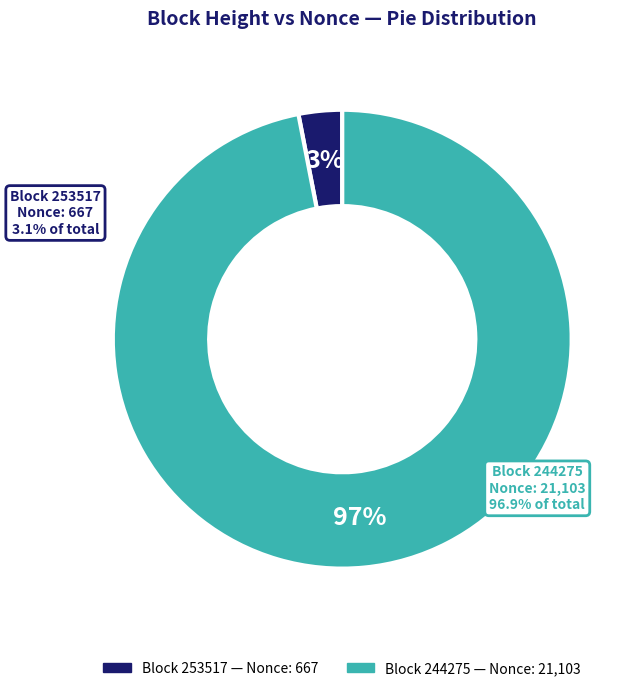

What is the change in value from 253517 to 244275?

+20436